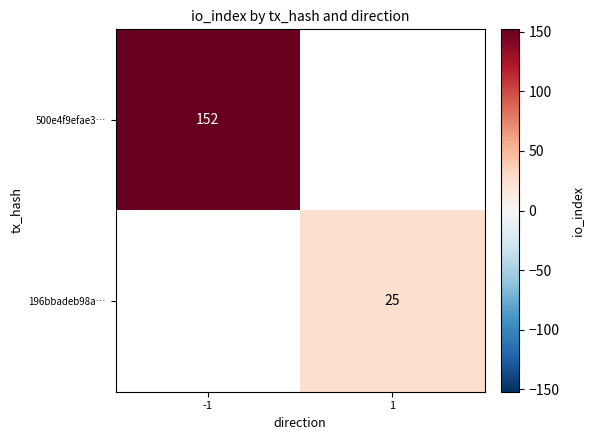

Is it true that 500e4f9efae3… equals 76 at -1?

False